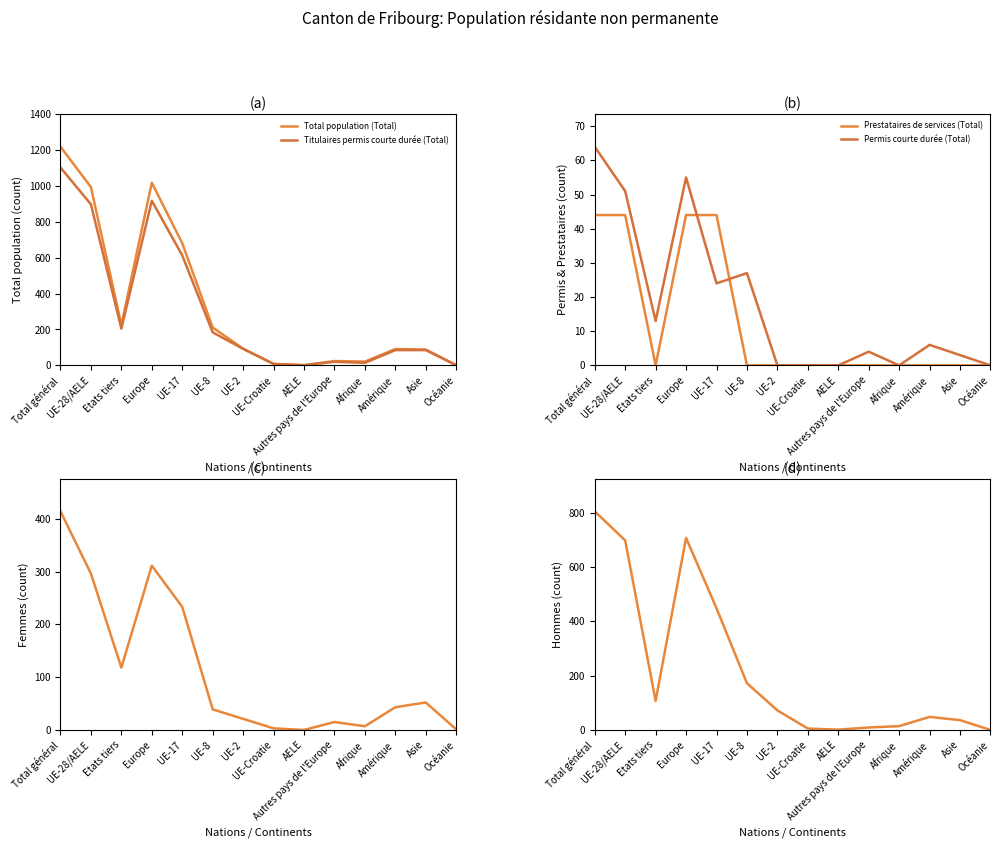

What is the label of the 9th point from the right?

UE-8